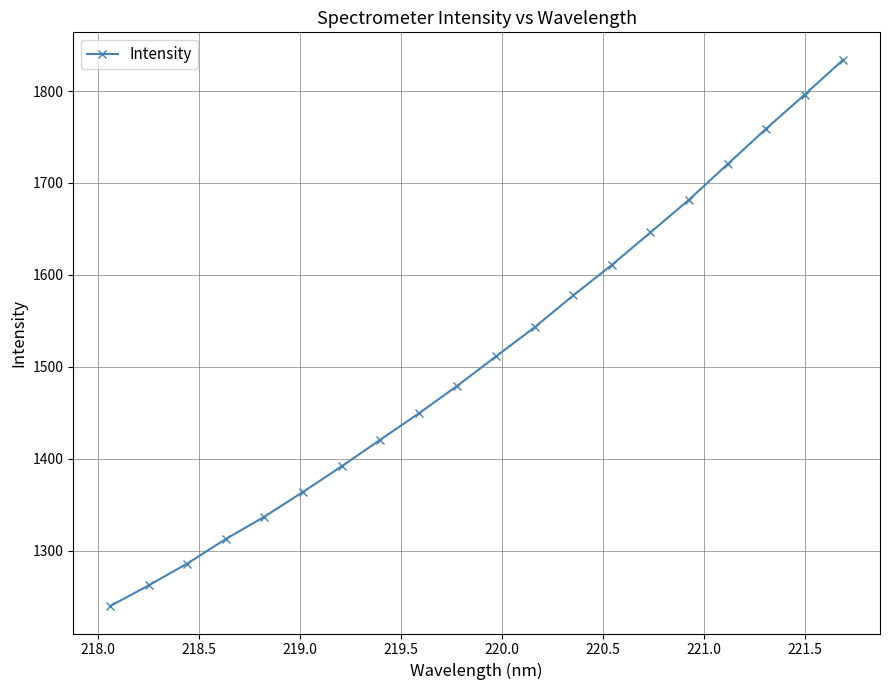

What is the difference between the maximum and minimum values?

594.7